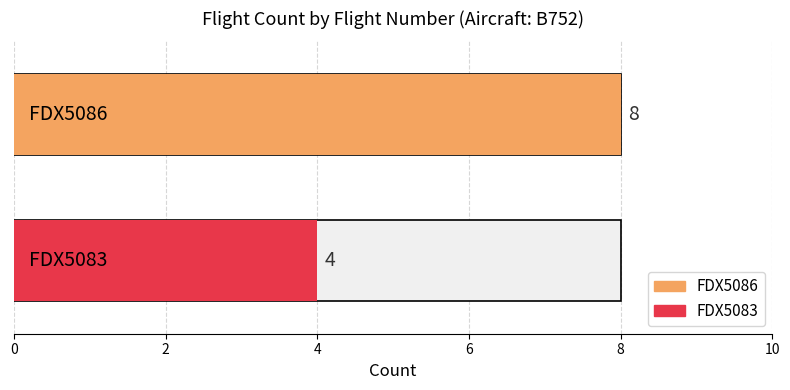

How many values are below 8?

1